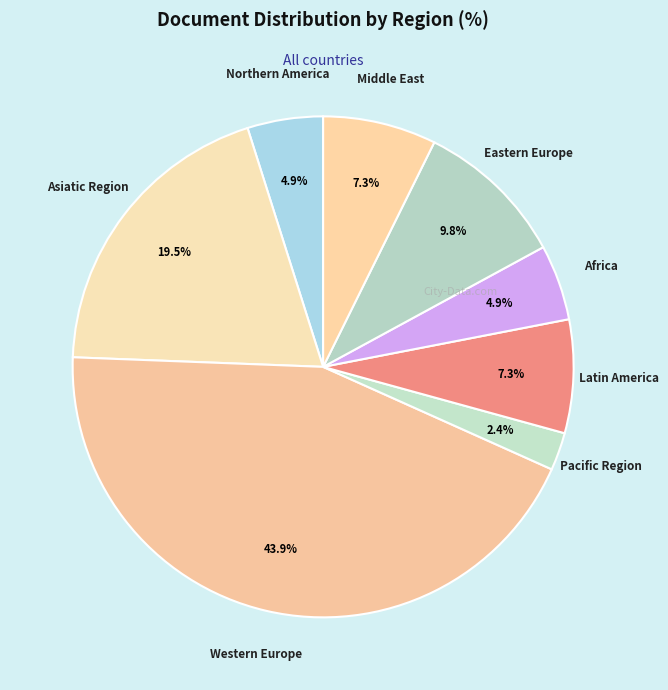

What is the largest slice in the pie chart?

Western Europe